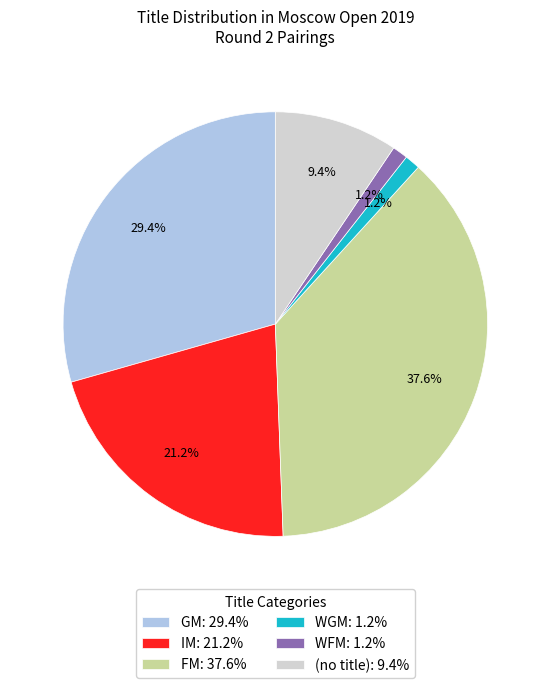

What percentage is NOT represented by FM: 37.6%?

62.4%